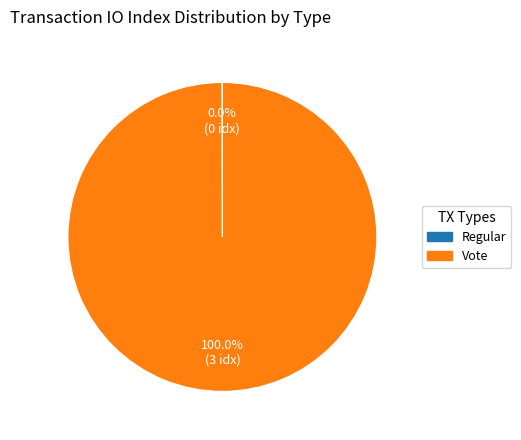

What is the largest slice in the pie chart?

Vote